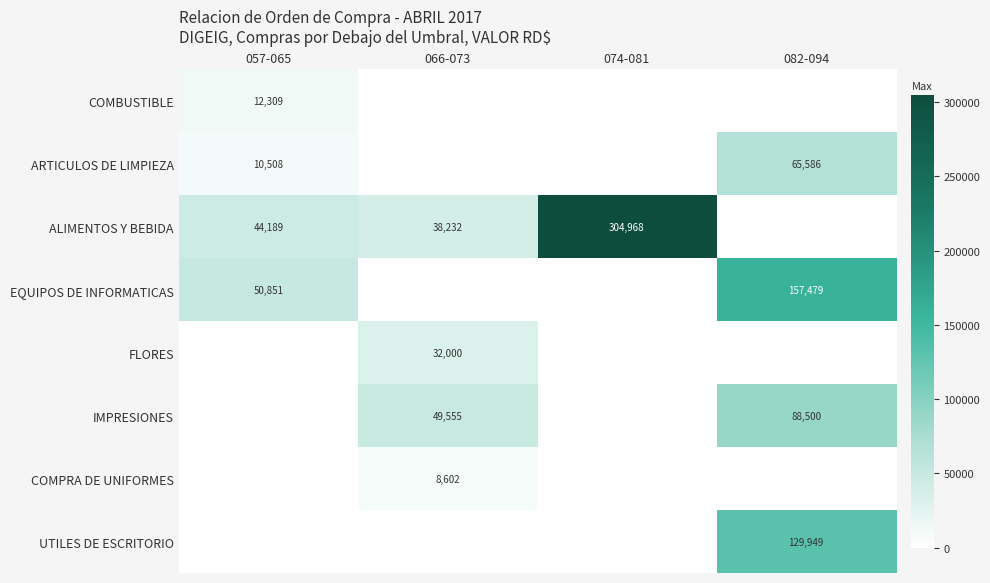

Which label corresponds to the smallest value in the chart?

066-073